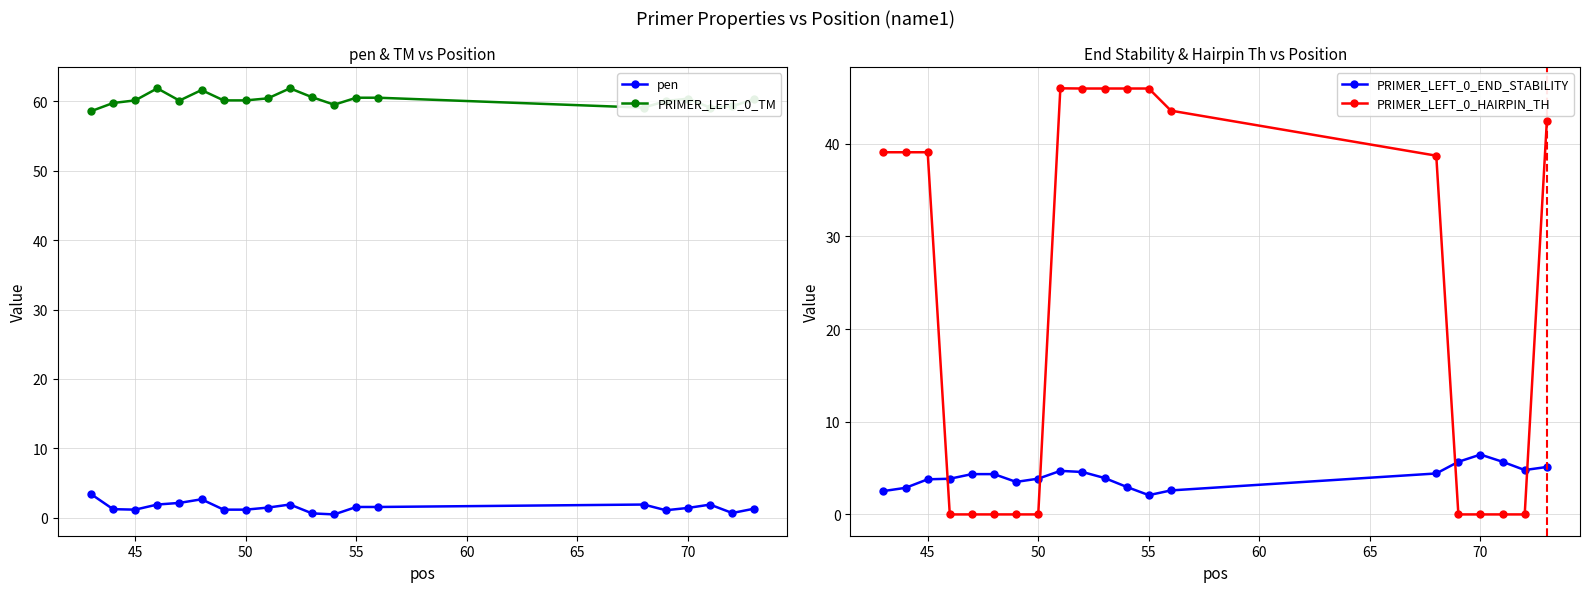

Count the number of data series in this chart.

4